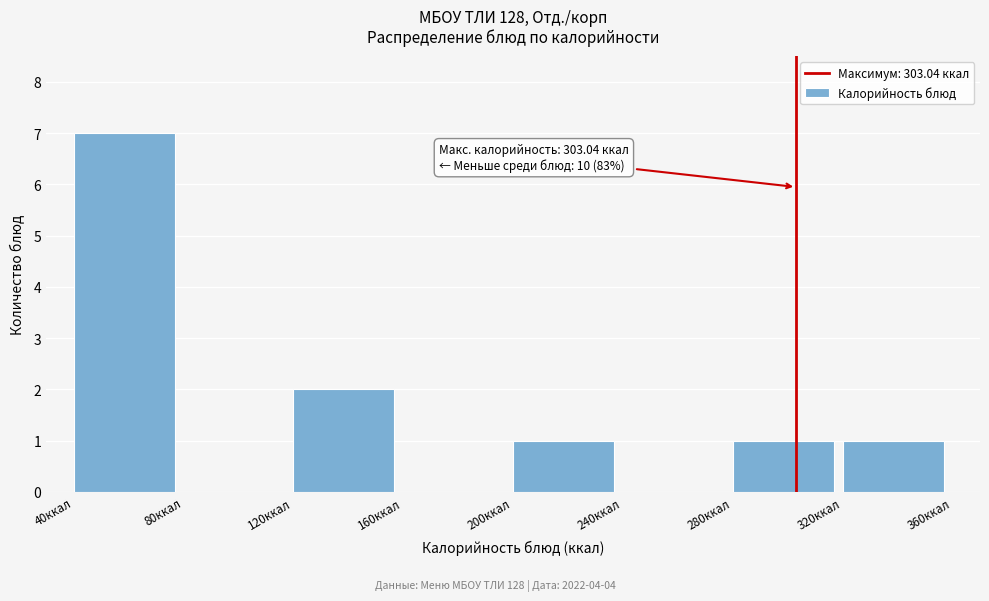

Over which range of the x-axis is the bar tallest?

40 to 80